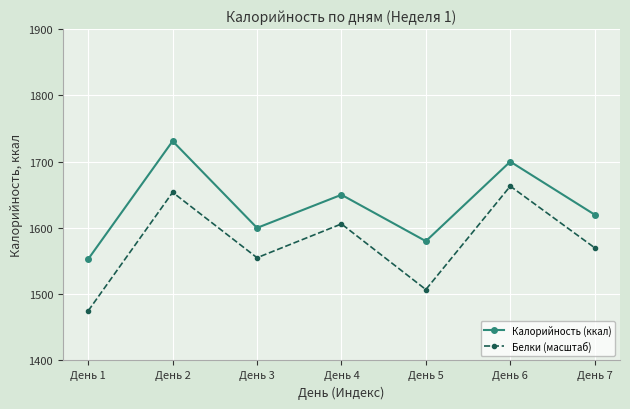

List the labels in order of Калорийность (ккал) value, smallest first.

День 1, День 5, День 3, День 7, День 4, День 6, День 2